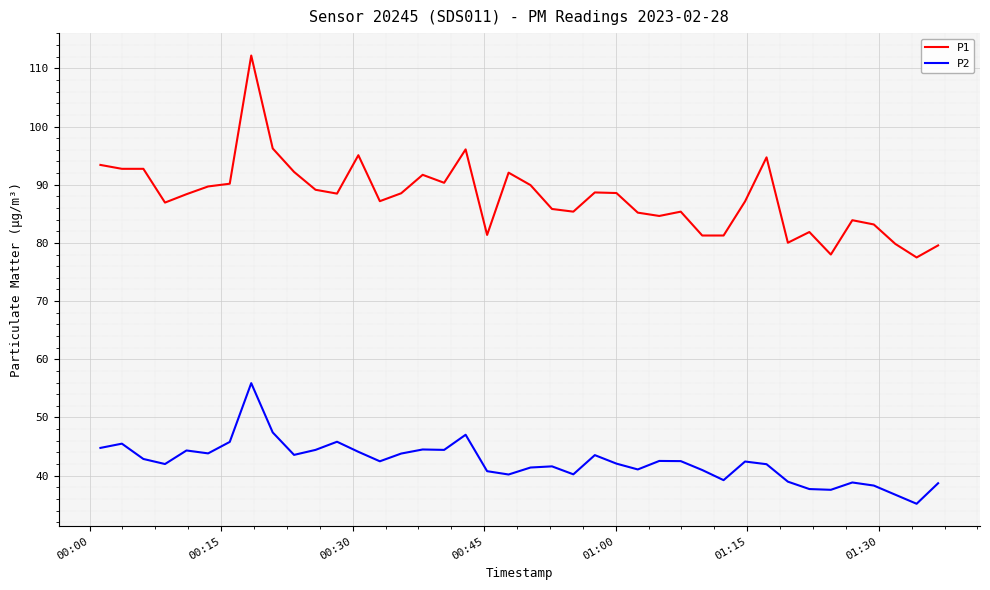

What is the minimum value shown in the chart?

35.2